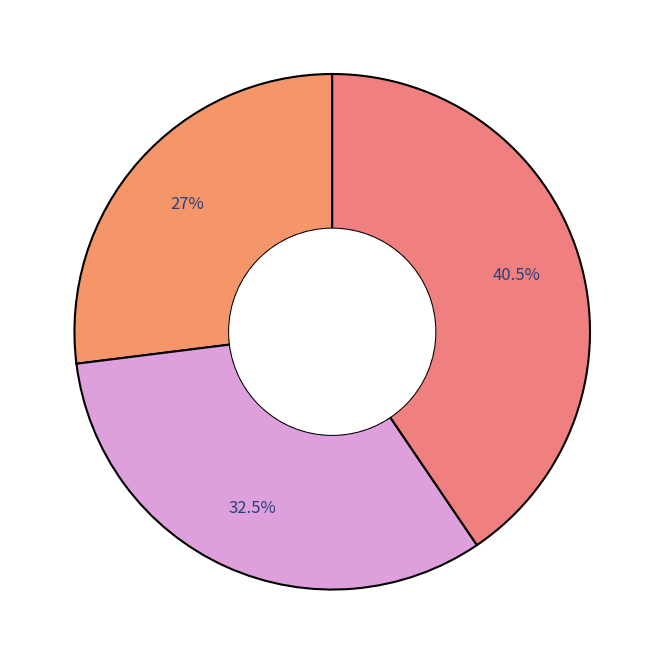

To the nearest percent, what is the average slice percentage?

33%